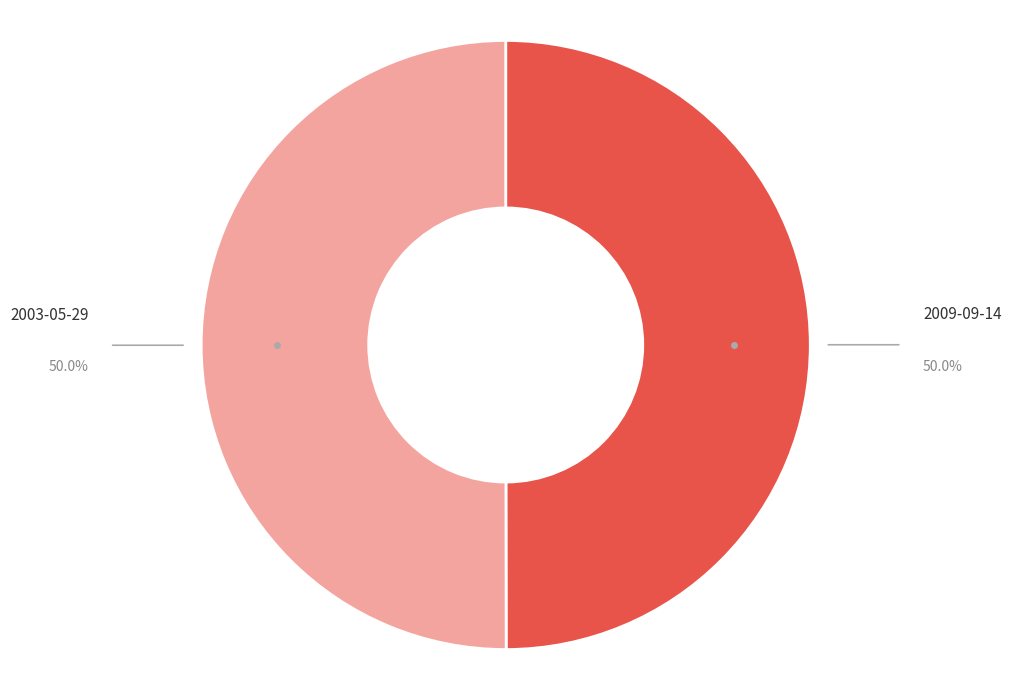

How many segments does this pie chart have?

2